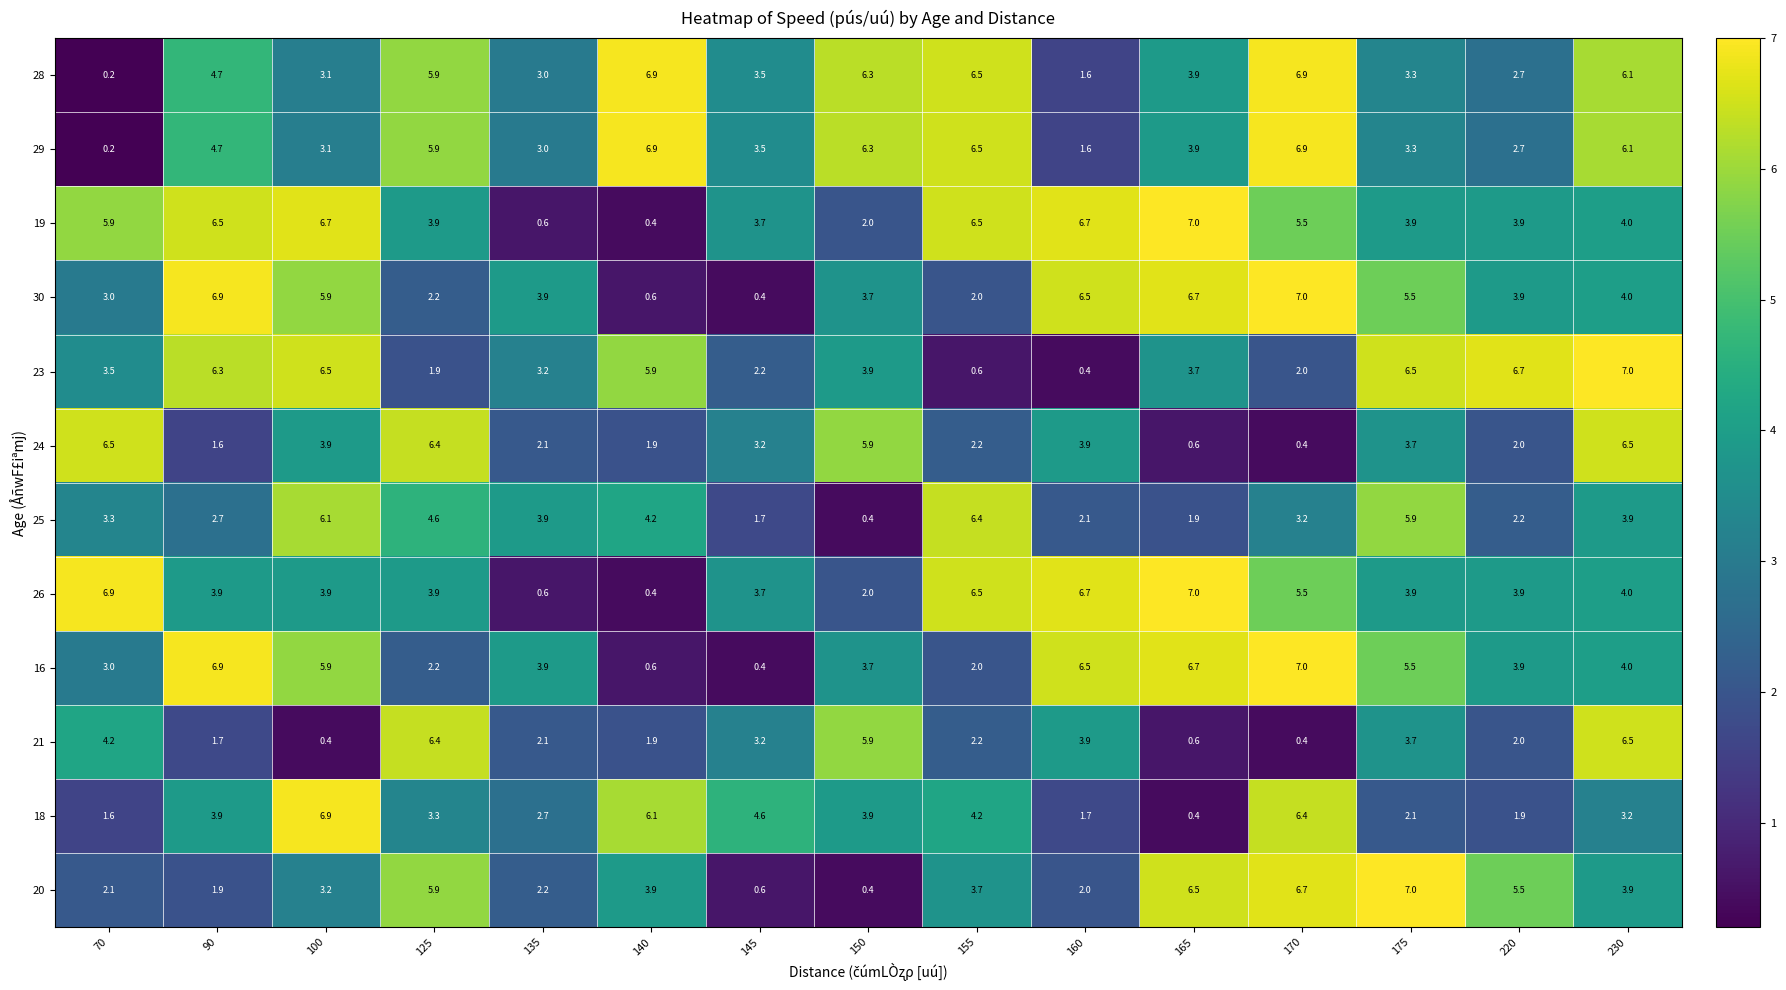

At how many categories does at least one series exceed 0?

15